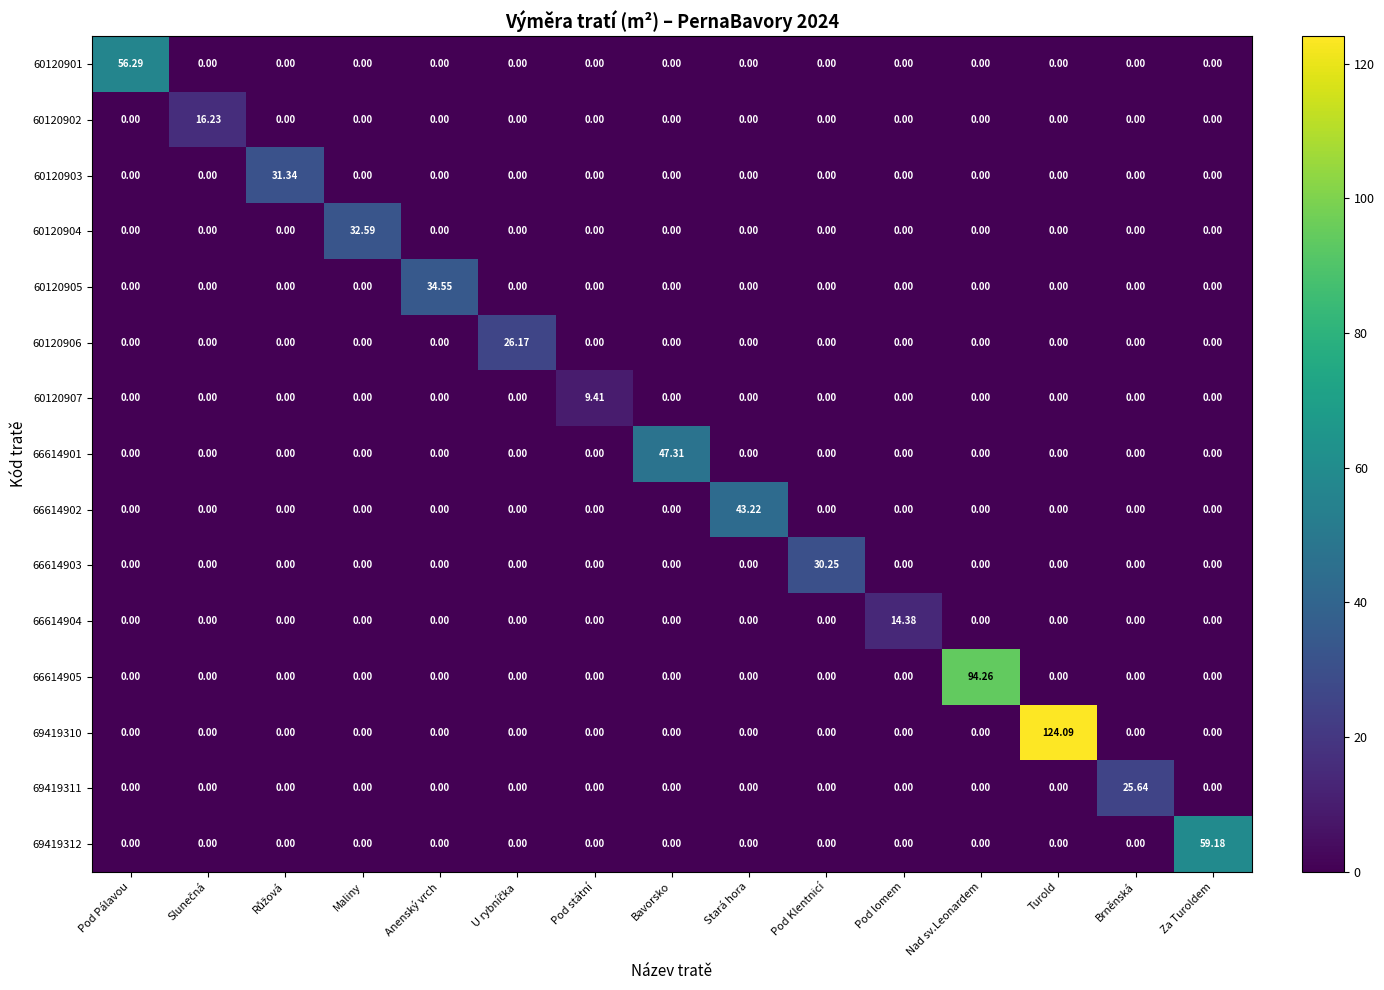

Which category has the highest value in the 60120901 series?

Pod Pálavou